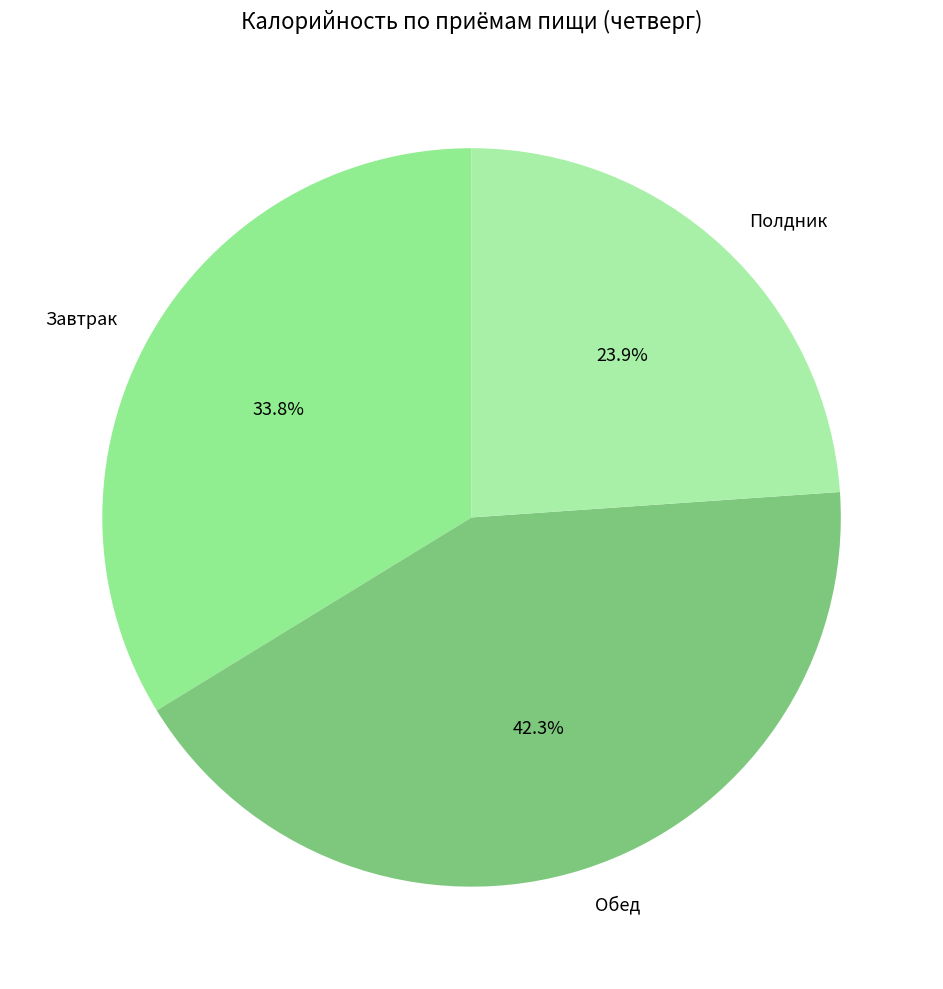

Which slice is the smallest?

Полдник